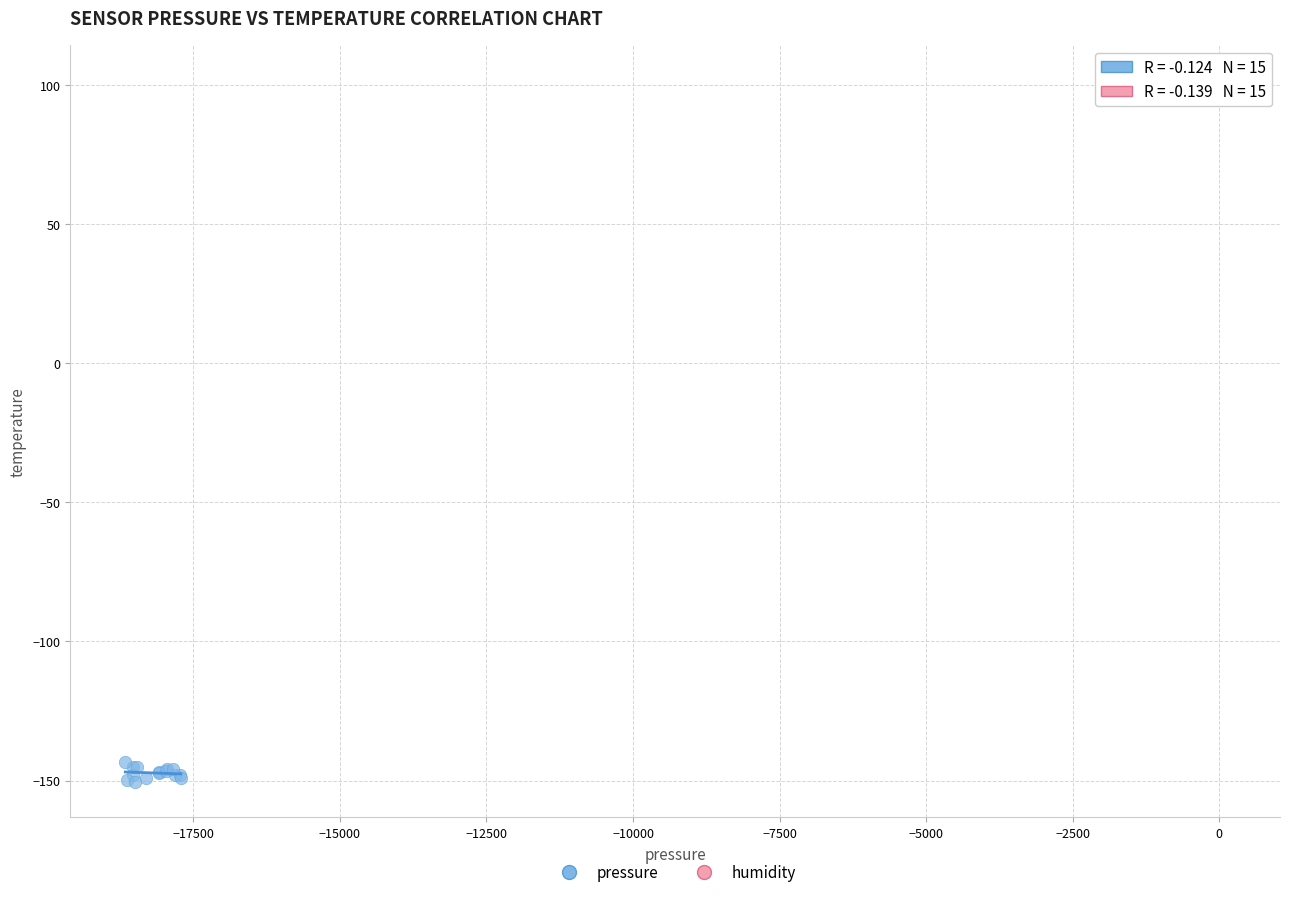

Which series reaches the minimum Y coordinate?

pressure